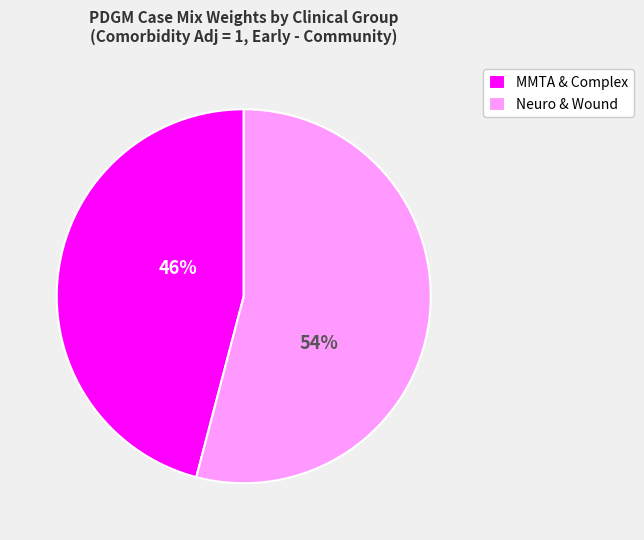

Which category has the smallest portion of the pie?

MMTA & Complex